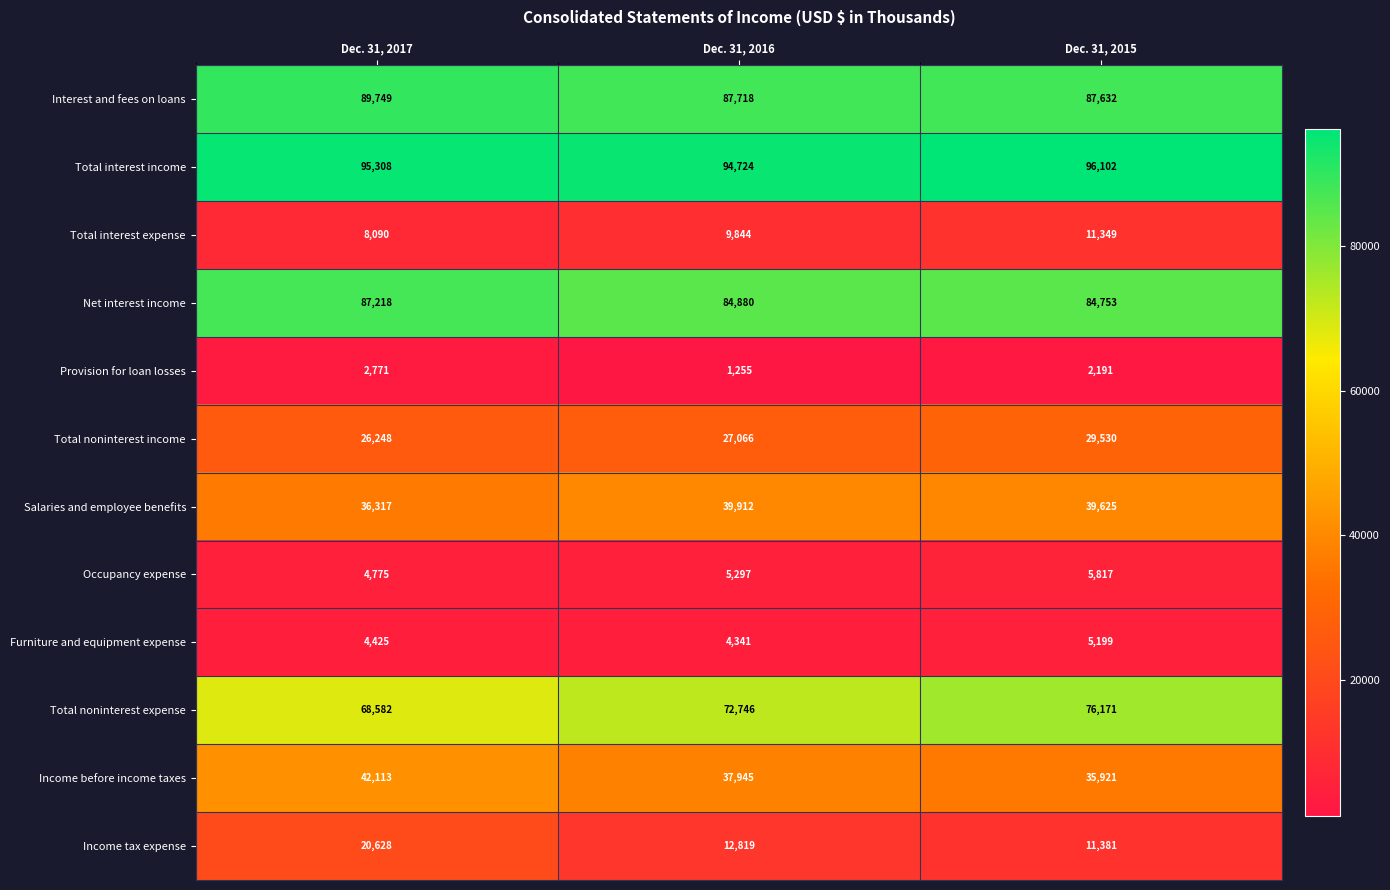

What is the difference between the Provision for loan losses values at Dec. 31, 2015 and Dec. 31, 2016?

936